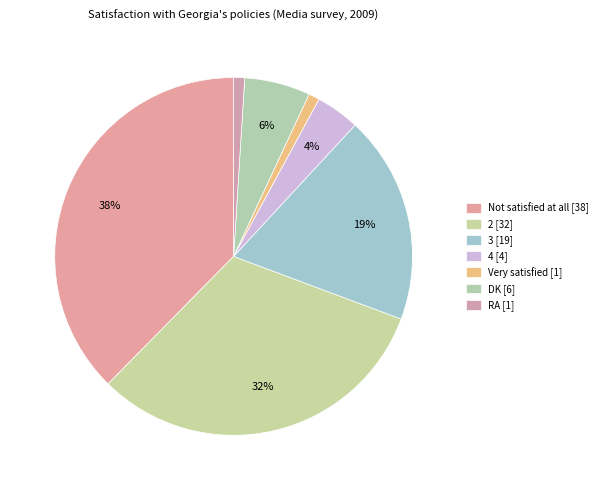

Does any single category account for the majority?

No